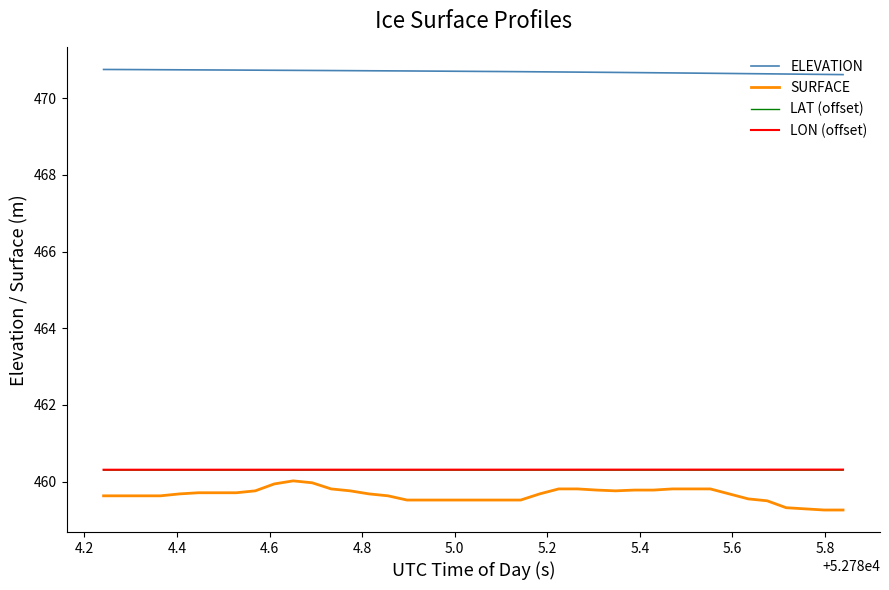

Which series has the widest spread of values?

SURFACE